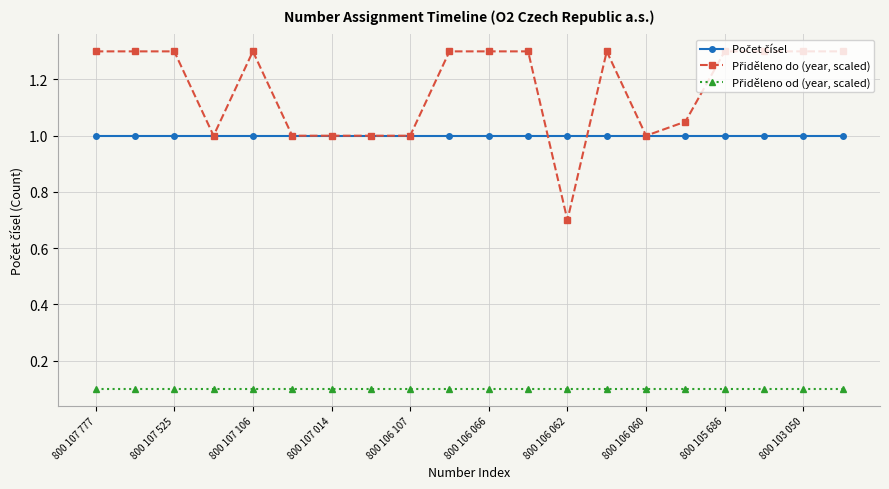

Reading left to right, transcribe all the data shown in this chart.

Počet čísel: 1.0	1.0	1.0	1.0	1.0	1.0	1.0	1.0	1.0	1.0	1.0	1.0	1.0	1.0	1.0	1.0	1.0	1.0	1.0	1.0
Přiděleno do (year, scaled): 1.3	1.3	1.3	1.0	1.3	1.0	1.0	1.0	1.0	1.3	1.3	1.3	0.7	1.3	1.0	1.0	1.3	1.3	1.3	1.3
Přiděleno od (year, scaled): 0.1	0.1	0.1	0.1	0.1	0.1	0.1	0.1	0.1	0.1	0.1	0.1	0.1	0.1	0.1	0.1	0.1	0.1	0.1	0.1